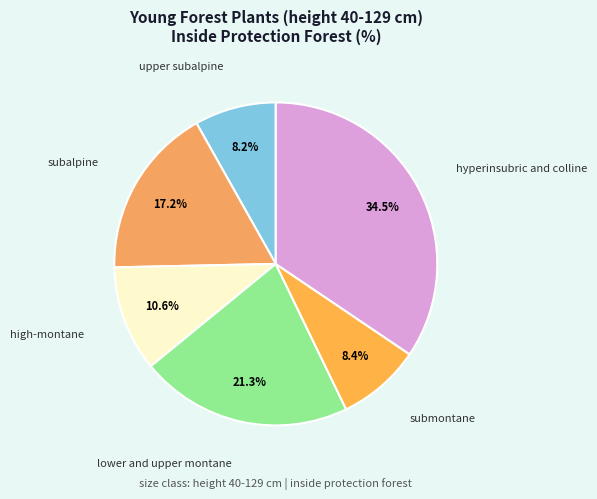

Is it true that lower and upper montane is 15% of the pie?

False